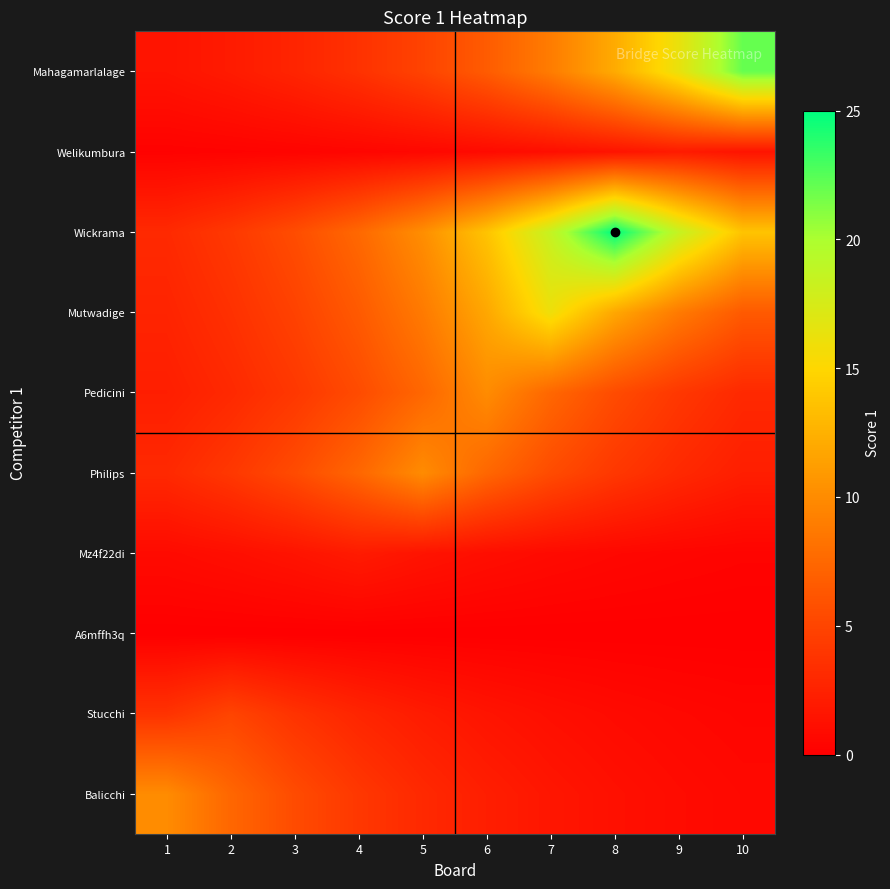

At 2, list the series in order from largest to smallest.

Balicchi, Stucchi, Wickrama, Philips, Mutwadige, Pedicini, Mahagamarlalage, Mz4f22di, Welikumbura, A6mffh3q